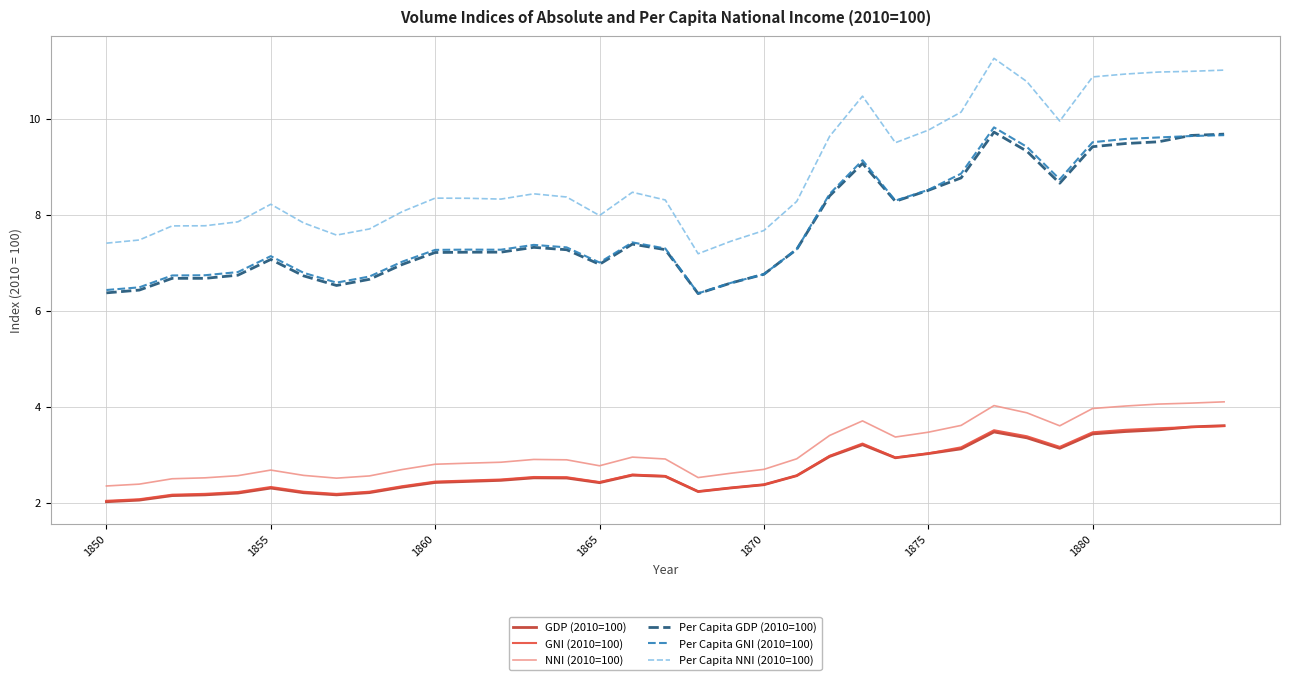

In Per Capita GNI (2010=100), how many points are higher than both neighbors (excluding endpoints)?

6